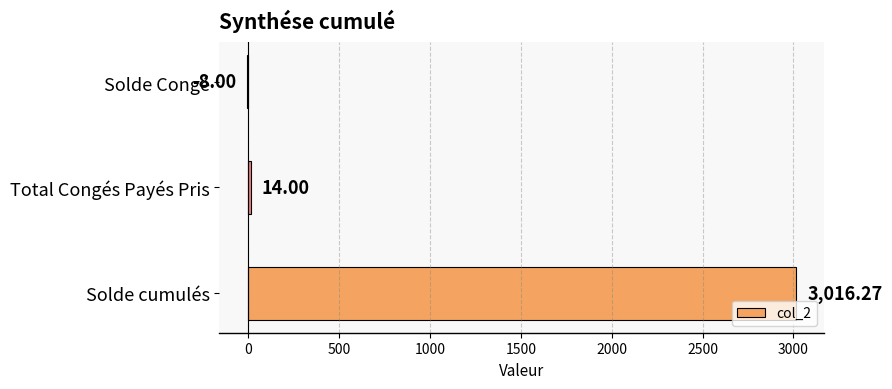

Which label corresponds to the largest value in the chart?

Solde cumulés